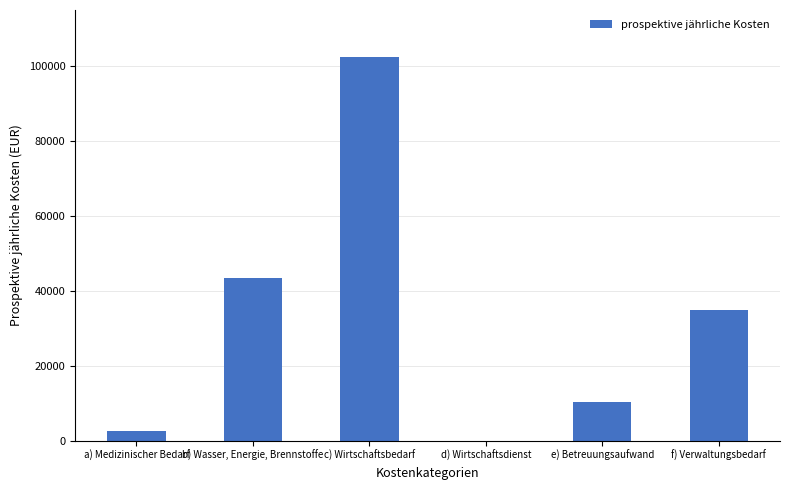

At which category does the chart reach its peak across all series?

c) Wirtschaftsbedarf